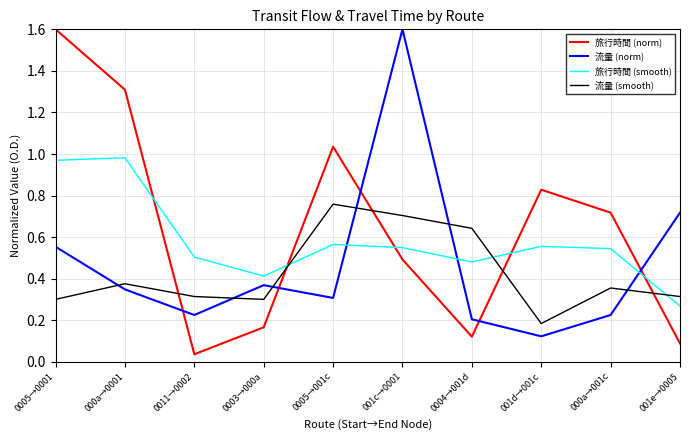

List the labels in order of 旅行時間 (norm) value, smallest first.

0011→0002, 001e→0005, 0004→001d, 0003→000a, 001c→0001, 000a→001c, 001d→001c, 0005→001c, 000a→0001, 0005→0001